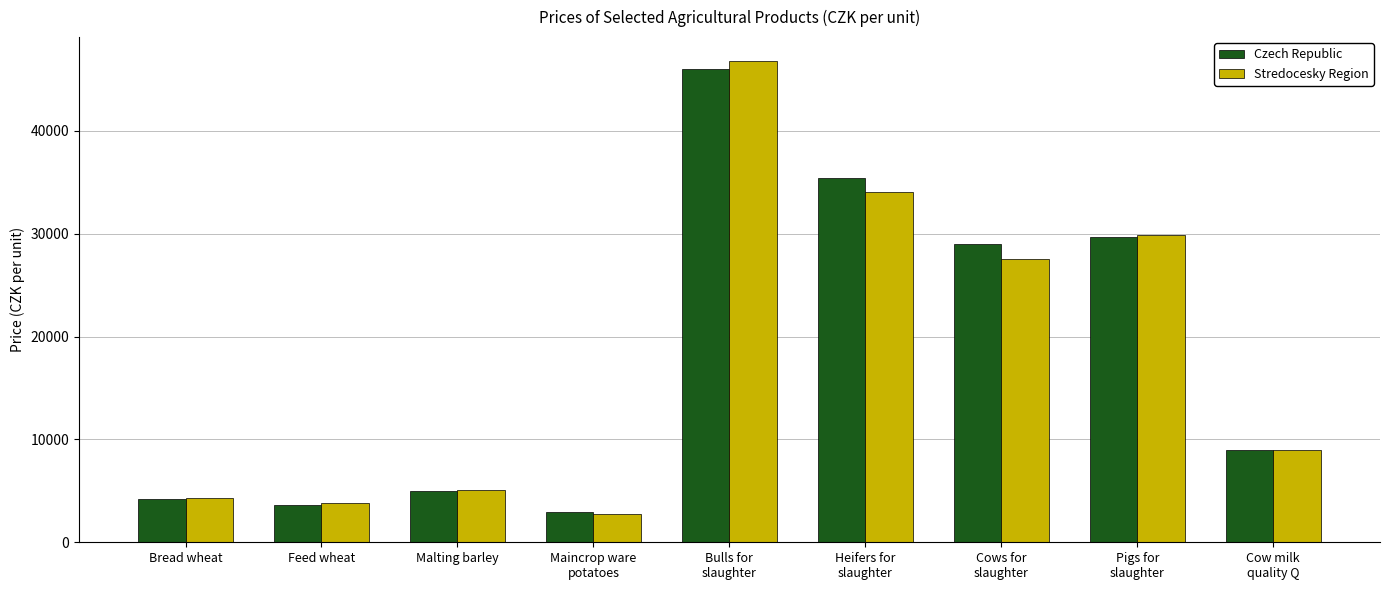

What position from the left is Maincrop ware
potatoes?

4